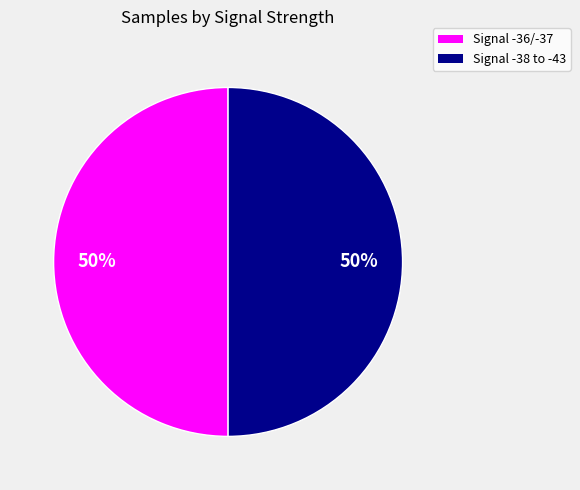

To the nearest percent, what is the average slice percentage?

50%